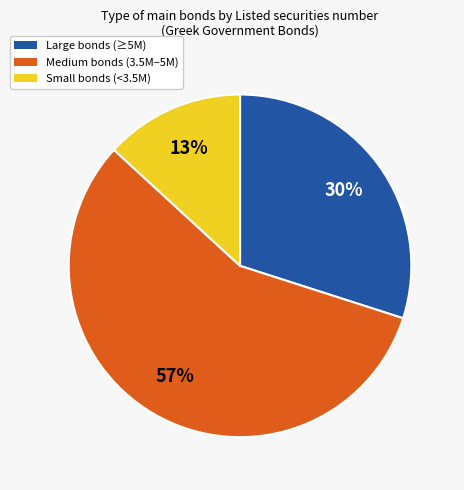

Is there any slice that represents more than half of the pie?

Yes